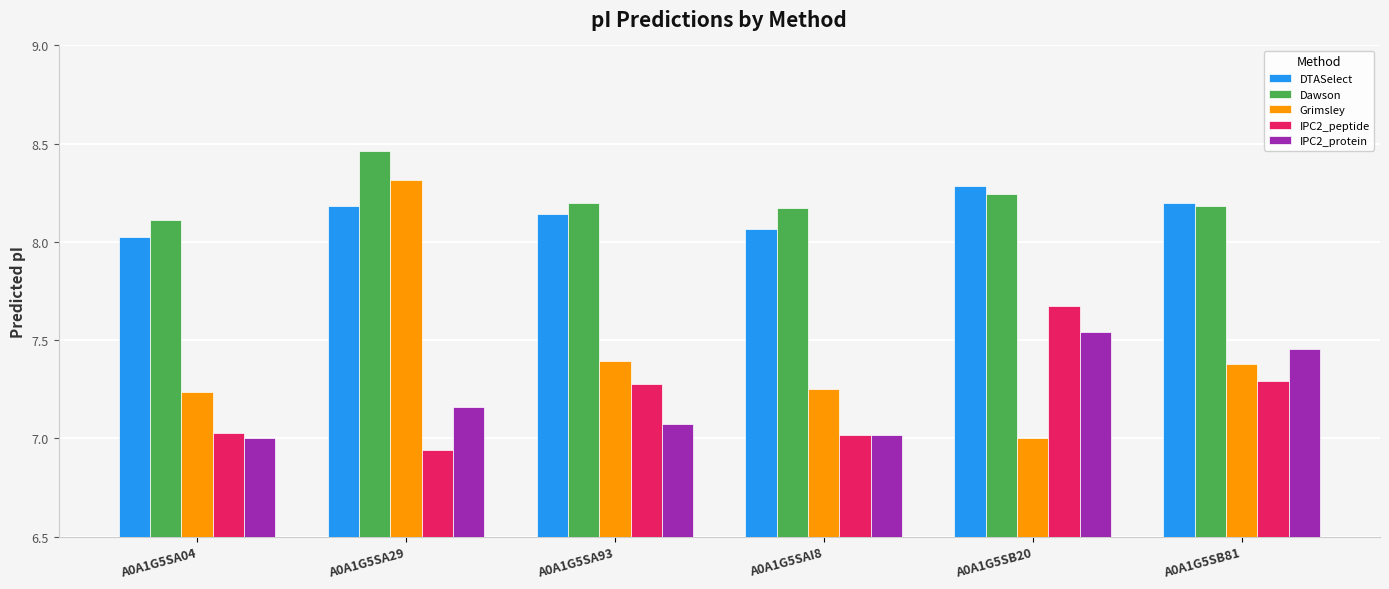

At A0A1G5SA29, list the series in order from smallest to largest.

IPC2_peptide, IPC2_protein, DTASelect, Grimsley, Dawson